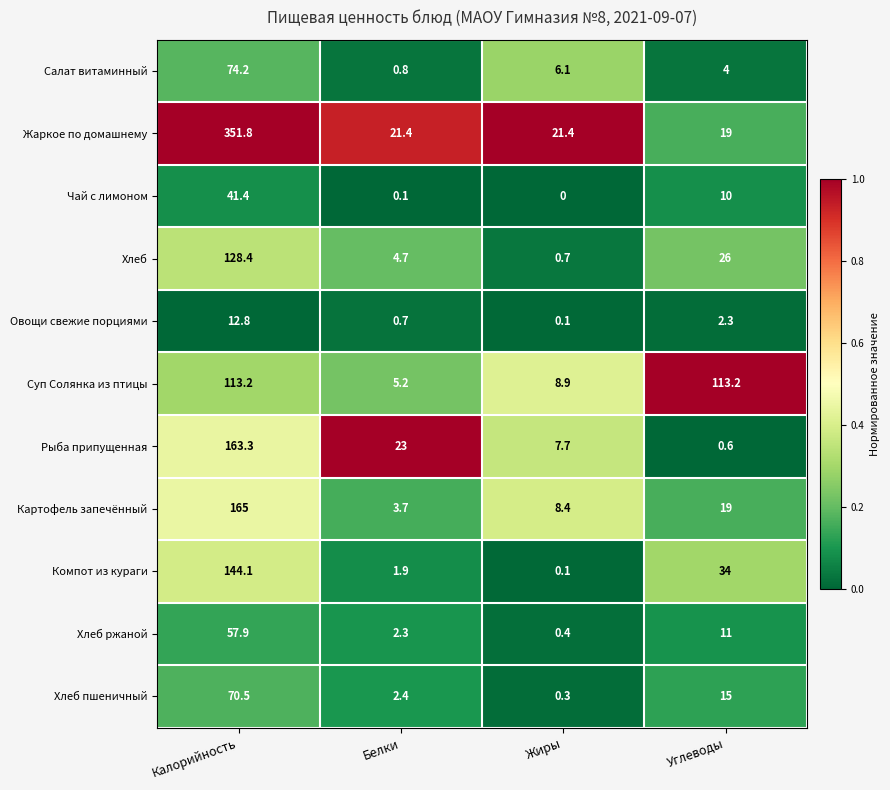

How many distinct data groups are displayed?

11